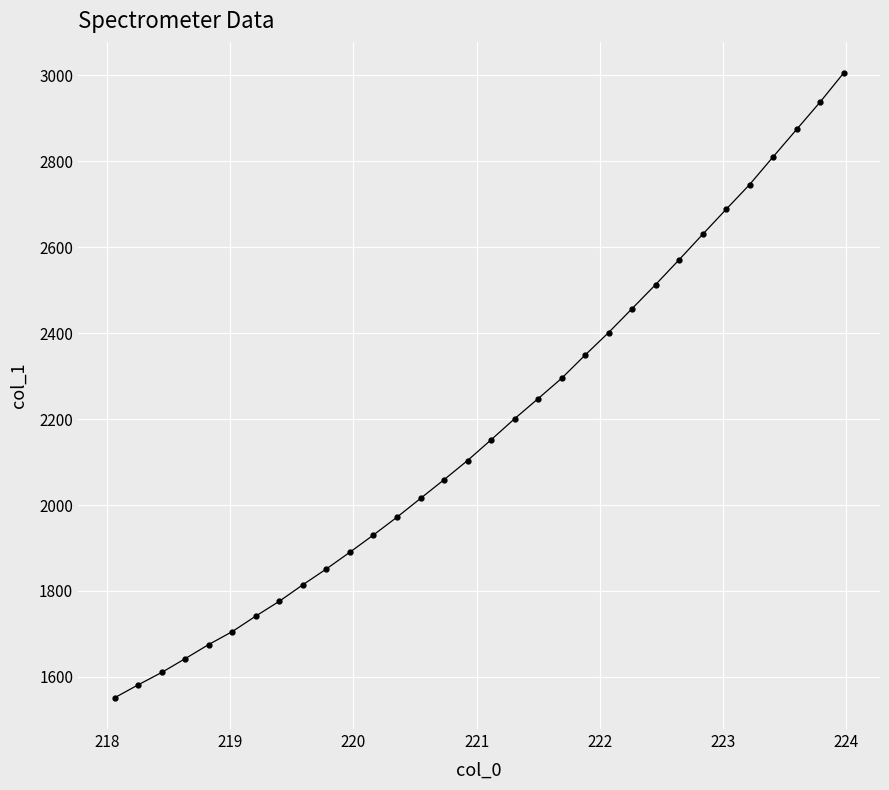

What is the smallest value displayed?

1551.3